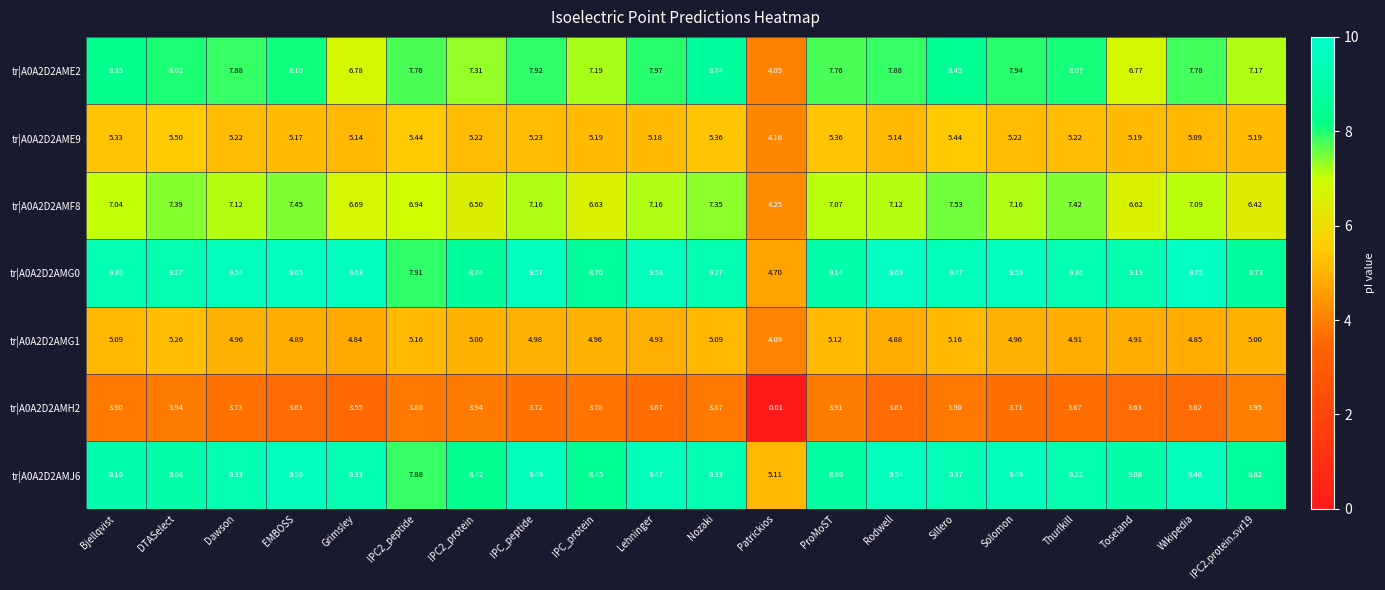

Which category has the lowest value in the tr|A0A2D2AMG0 series?

Patrickios